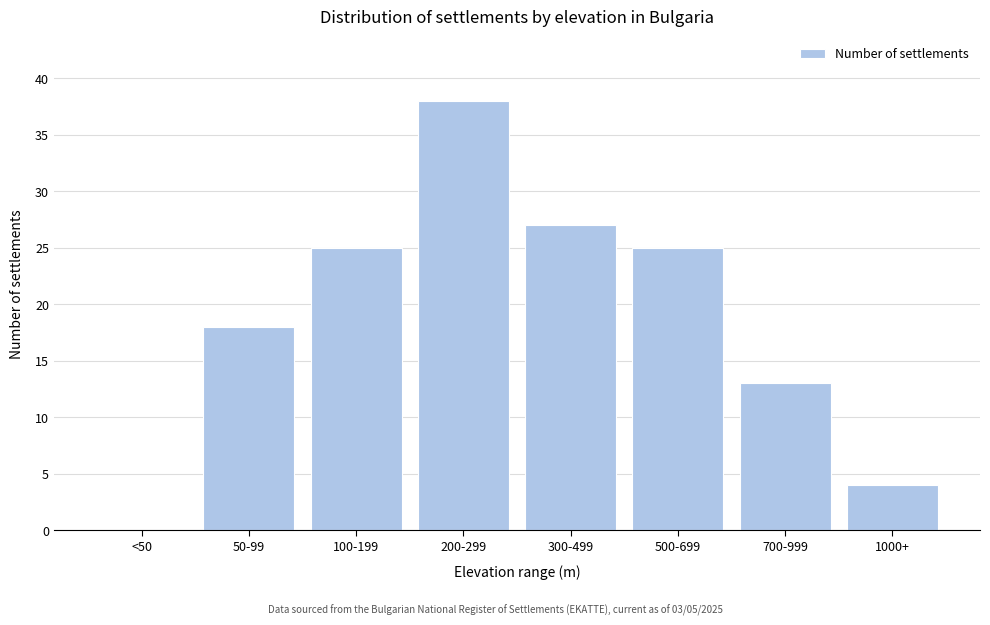

Reading left to right, extract all data points from this chart.

<50=0	50-99=18	100-199=25	200-299=38	300-499=27	500-699=25	700-999=13	1000+=4